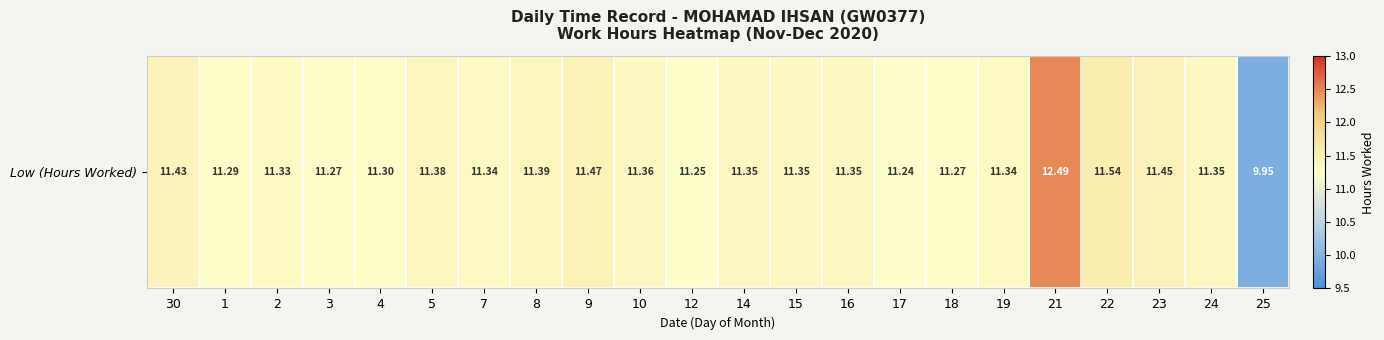

The chart shows a value of 18.2 at 23. True or false?

False